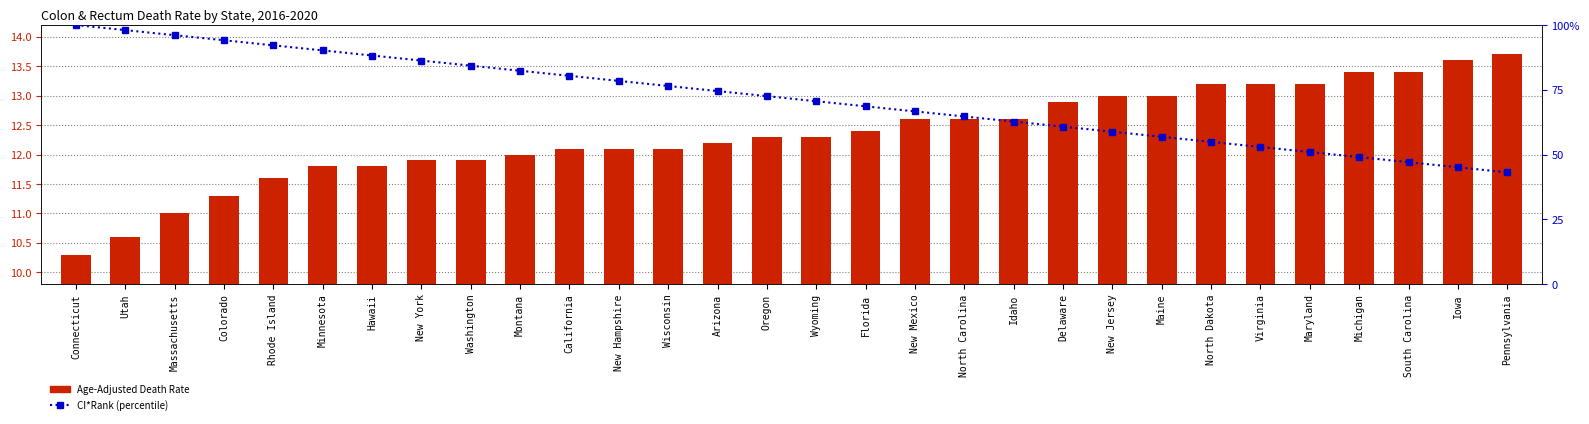

What is the label of the 17th bar from the right?

Arizona